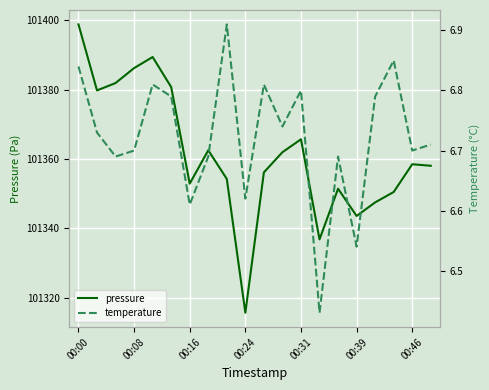

At which category is the sum across all series the highest?

00:00